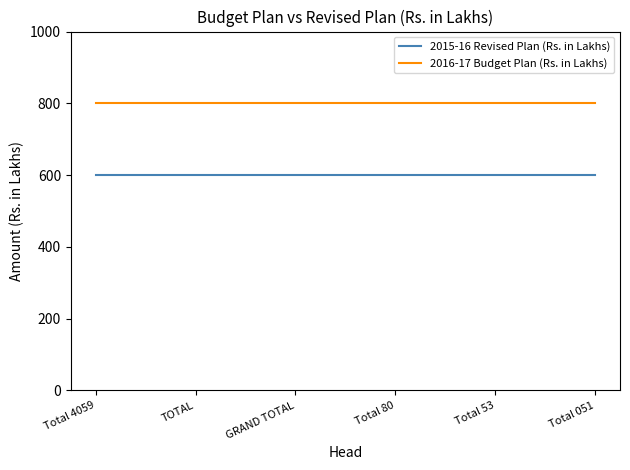

At how many categories does at least one series exceed 611?

6